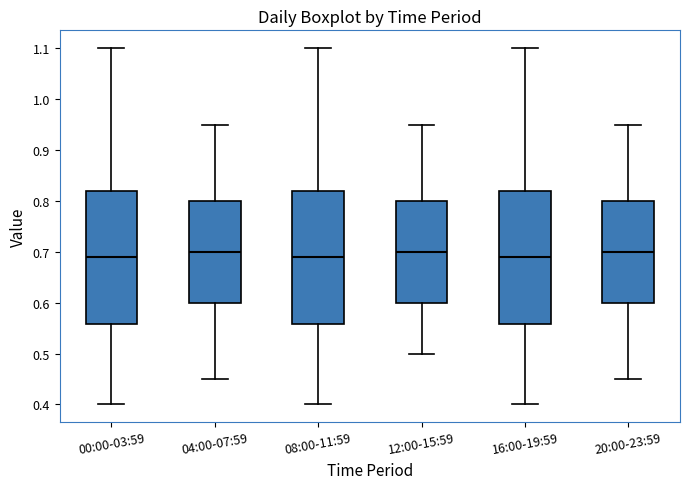

Reading left to right, transcribe this box plot: for each box, give where its median line is, the range the box spans, and where its two whiskers end, as read against the y-axis. The values are not printed on the chart, so give them approximately, as read against the axis.

00:00-03:59: median 0.69, box 0.56 to 0.82, whiskers 0.40 to 1.10
04:00-07:59: median 0.70, box 0.60 to 0.80, whiskers 0.45 to 0.95
08:00-11:59: median 0.69, box 0.56 to 0.82, whiskers 0.40 to 1.10
12:00-15:59: median 0.70, box 0.60 to 0.80, whiskers 0.50 to 0.95
16:00-19:59: median 0.69, box 0.56 to 0.82, whiskers 0.40 to 1.10
20:00-23:59: median 0.70, box 0.60 to 0.80, whiskers 0.45 to 0.95